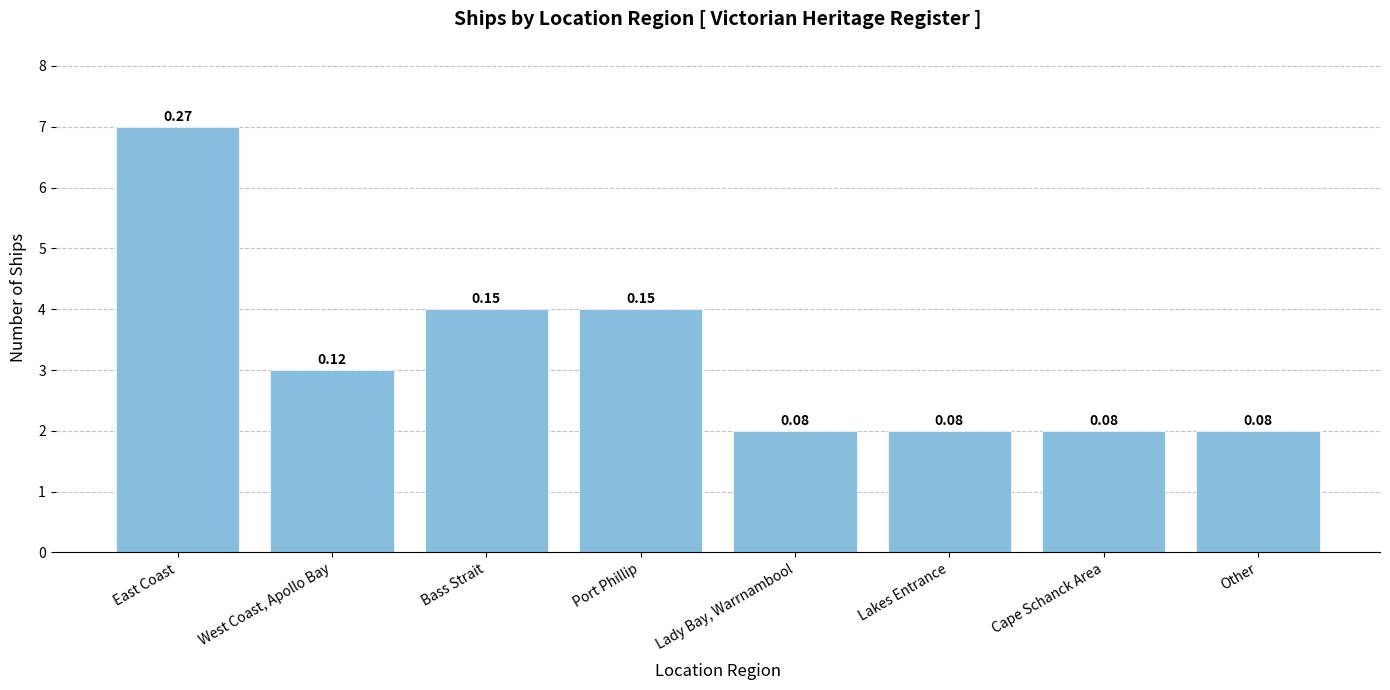

Reading left to right, extract all data points from this chart.

7	3	4	4	2	2	2	2